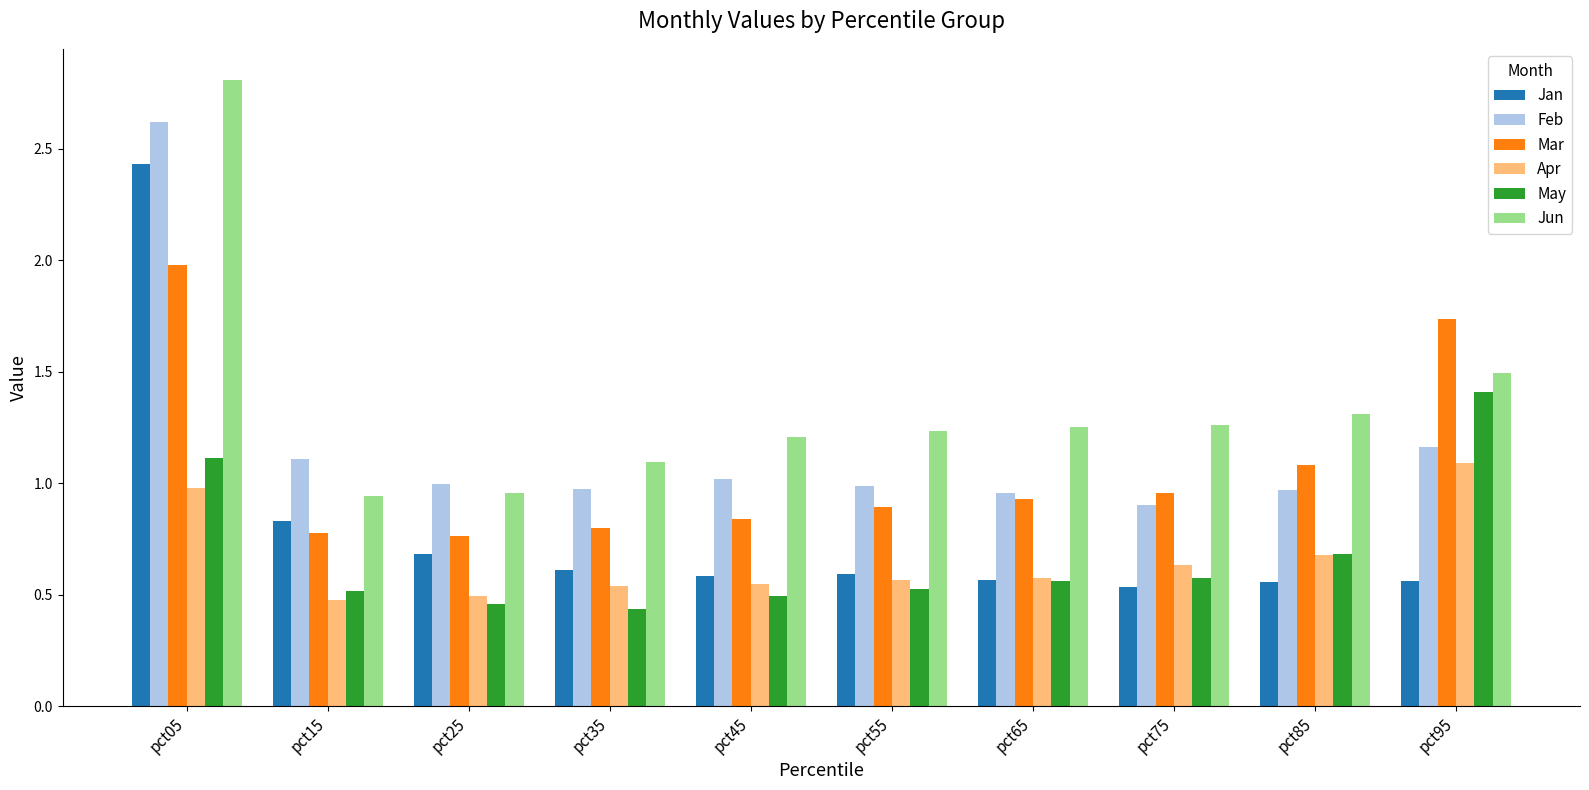

What is the difference between the highest and lowest values at pct05?

1.8